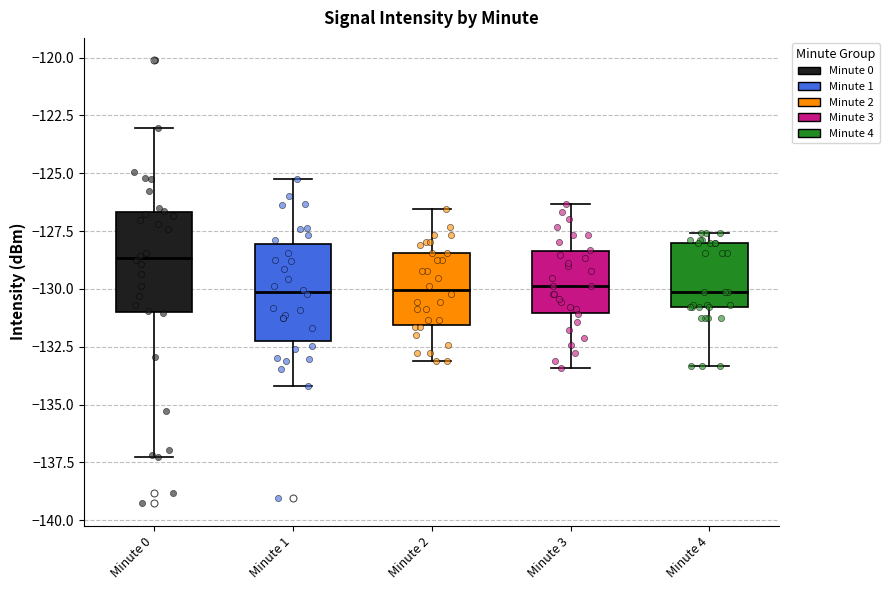

Where is the lower edge of the box for Minute 0 on the y-axis? The values are not printed on the chart, so give them approximately, as read against the axis.

-131.0